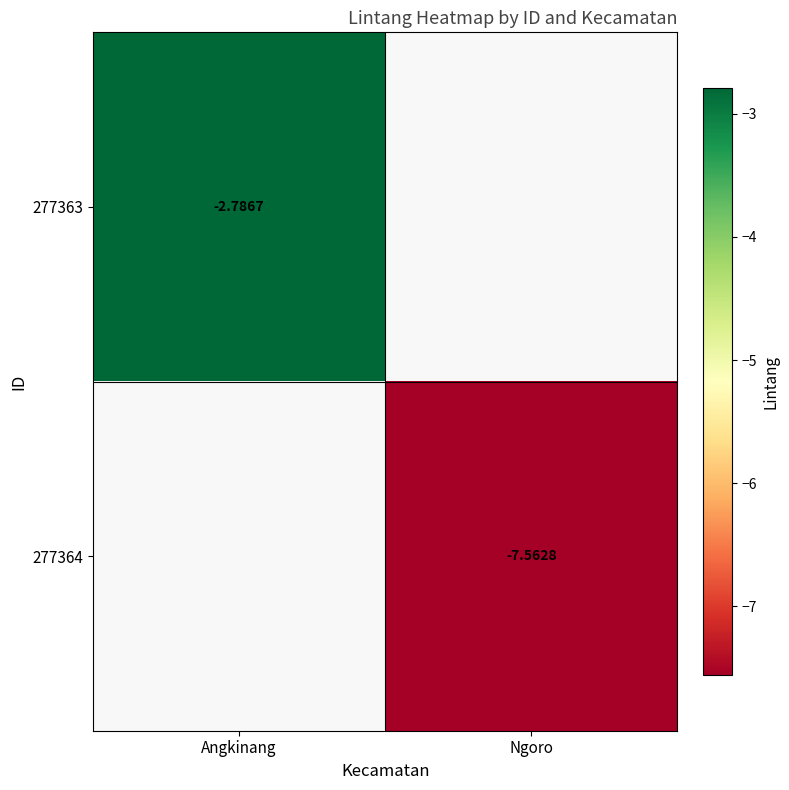

Which category has the lowest value in the 277363 series?

Angkinang